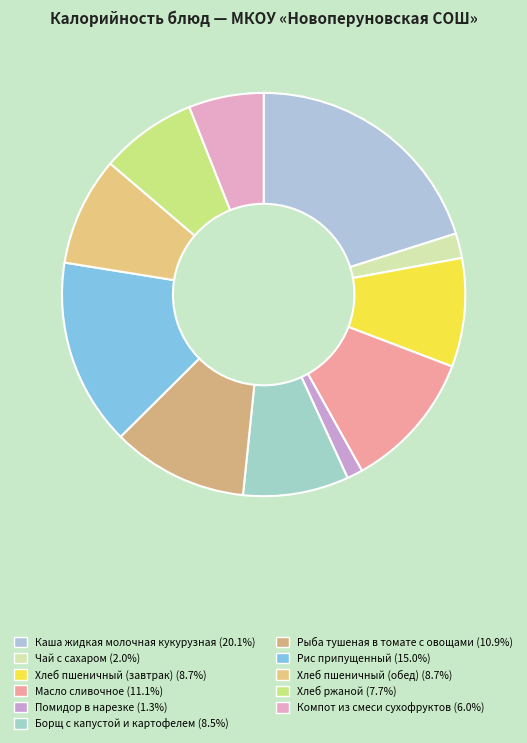

Does any single category account for the majority?

No